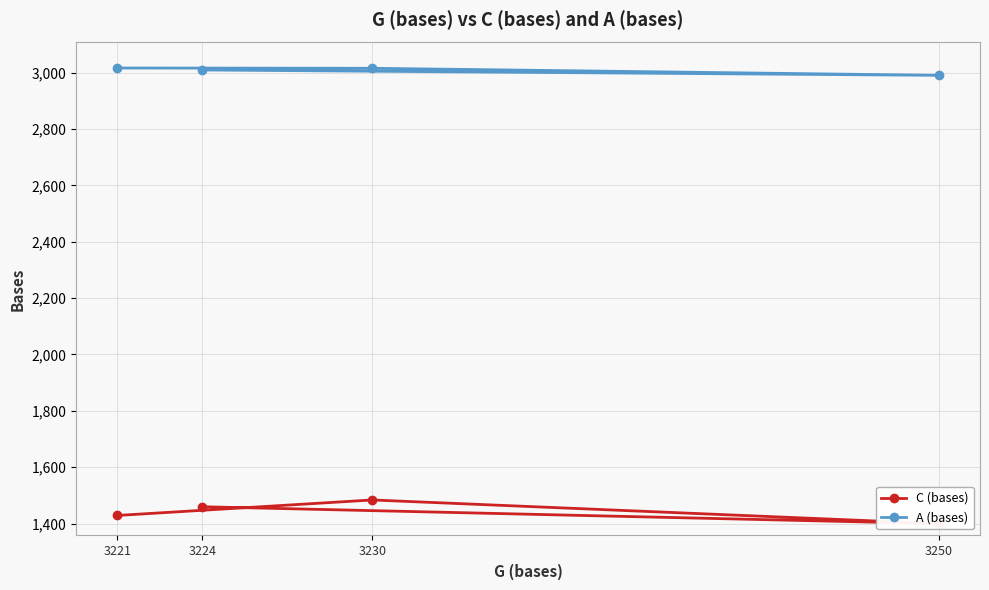

True or false: C (bases) has more than 0 interior local peaks.

True